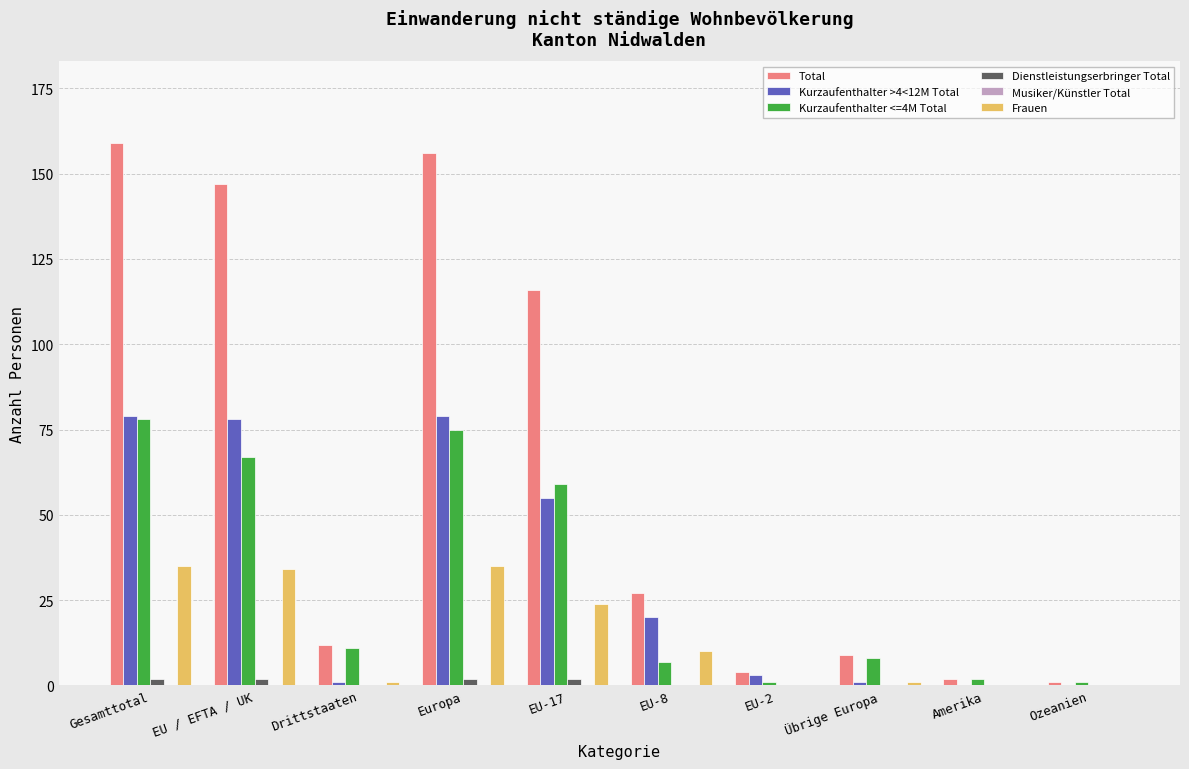

Is it true that Kurzaufenthalter <=4M Total equals 17 at Drittstaaten?

False